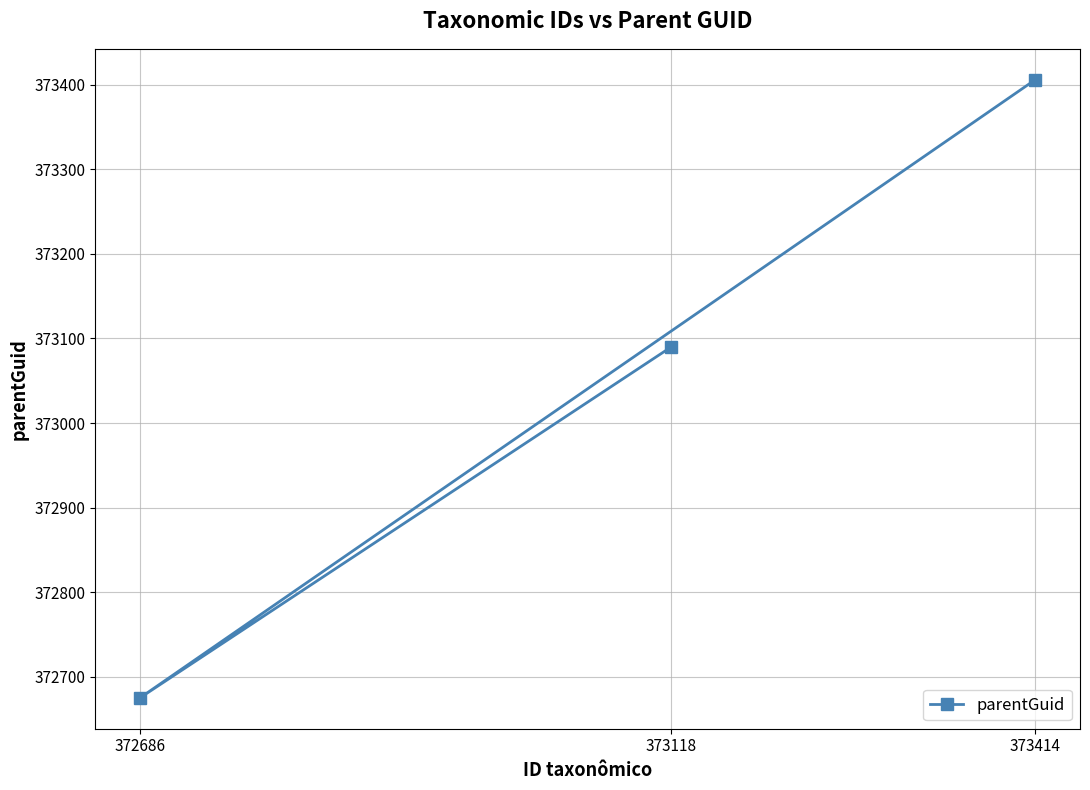

Approximately how many times larger is the value at 372686 compared to 373414?

1.0